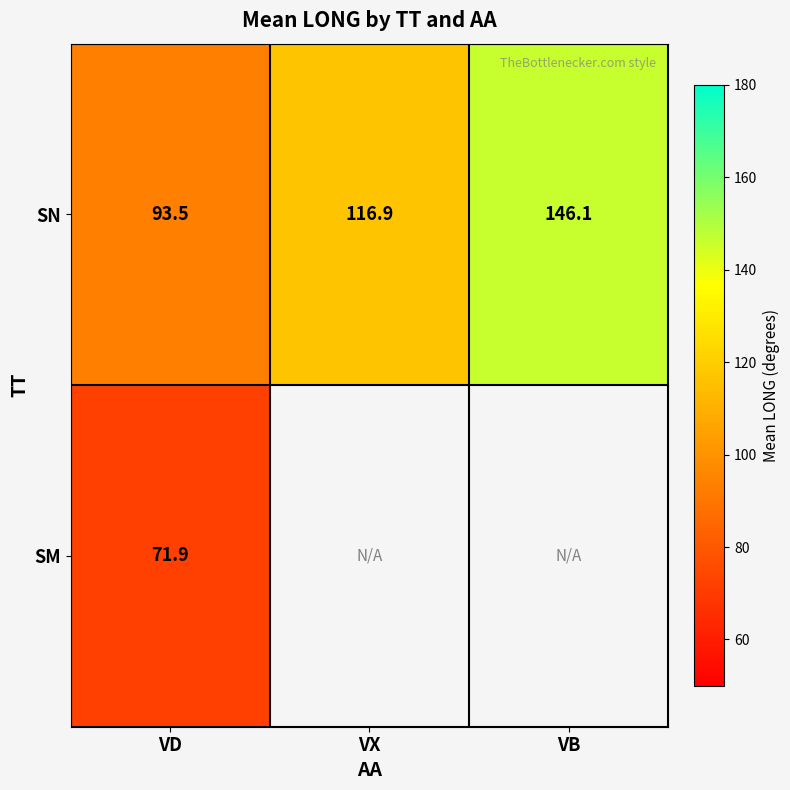

The value of SN at VD is 93.5. True or false?

True